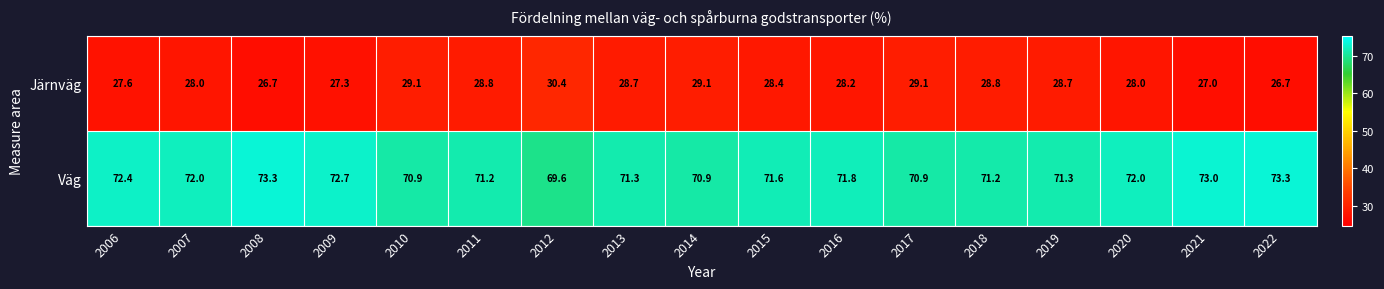

What is the average value of the Järnväg series?

28.3